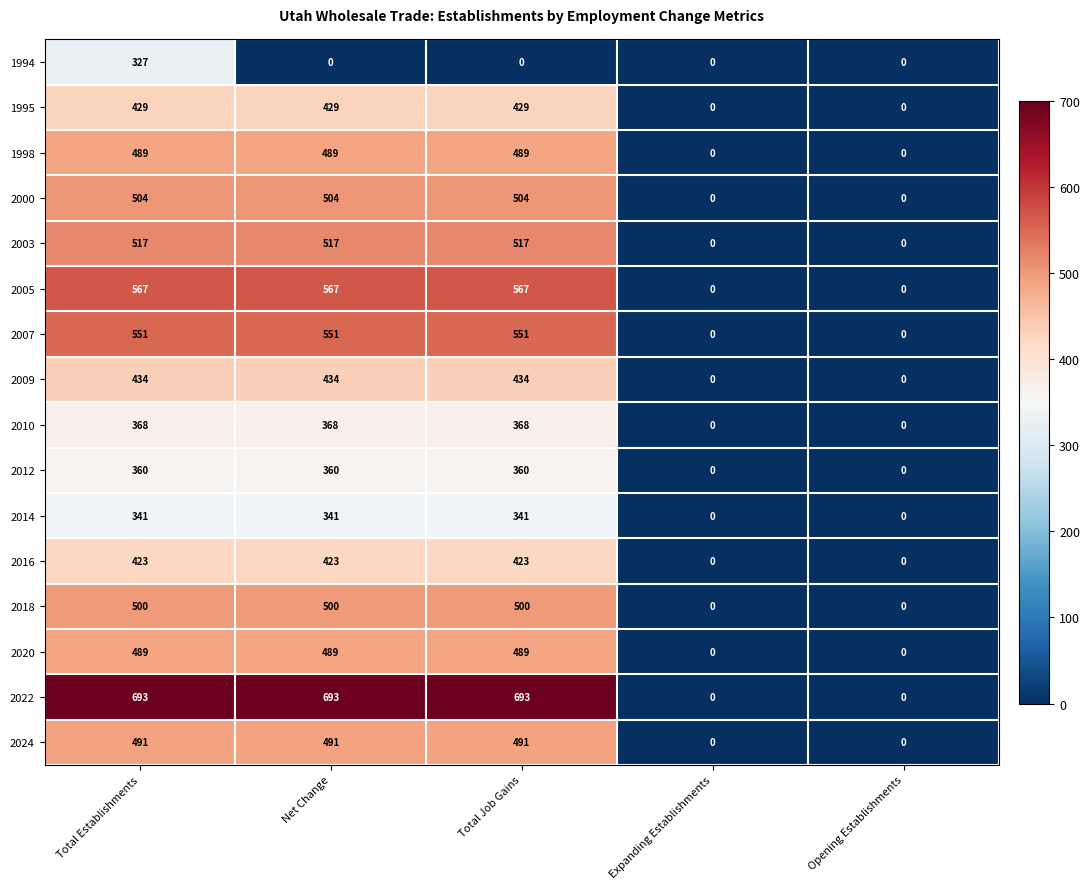

Read the 2024 value at Total Job Gains, to the nearest 10.

490